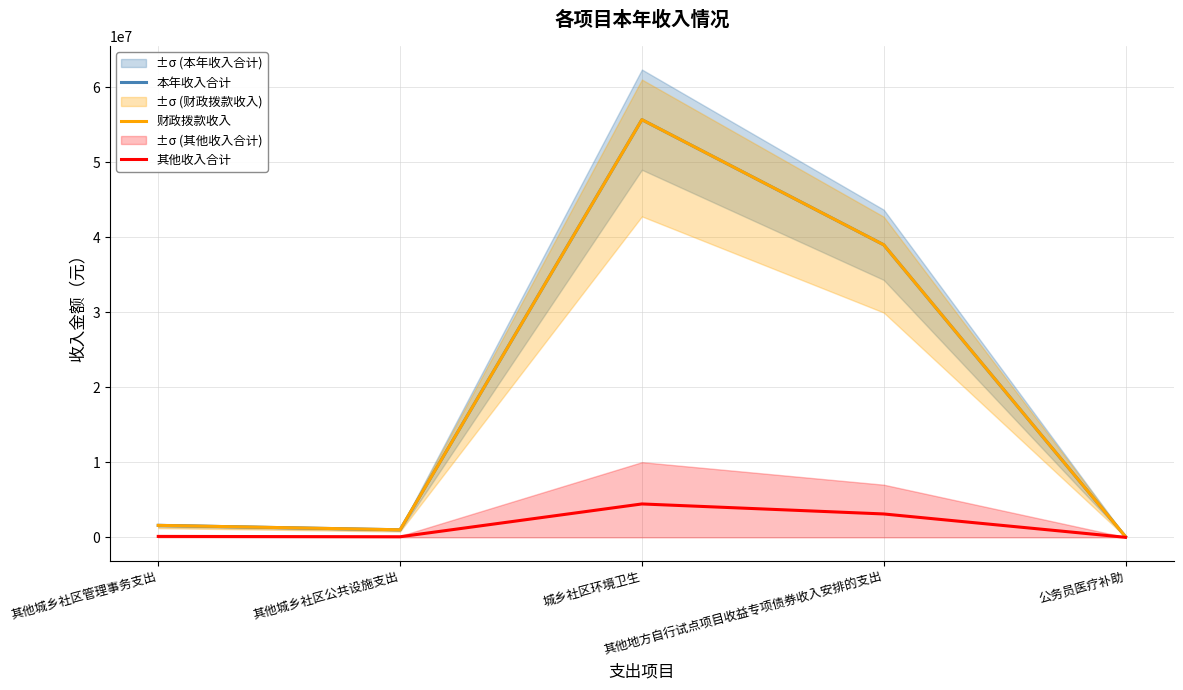

At which category does 财政拨款收入 reach its first local valley?

其他城乡社区公共设施支出